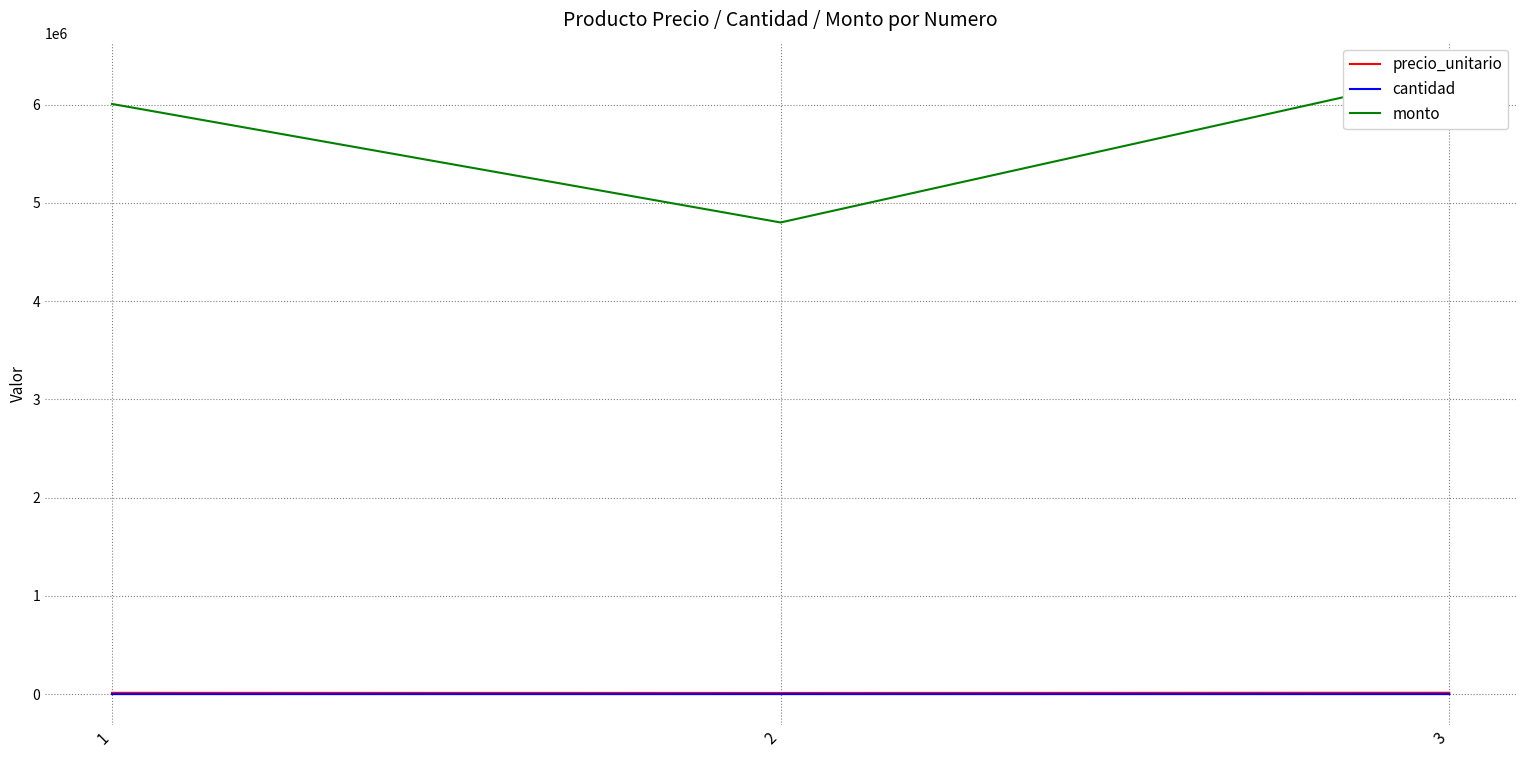

The value of cantidad at 1 is 666. True or false?

False